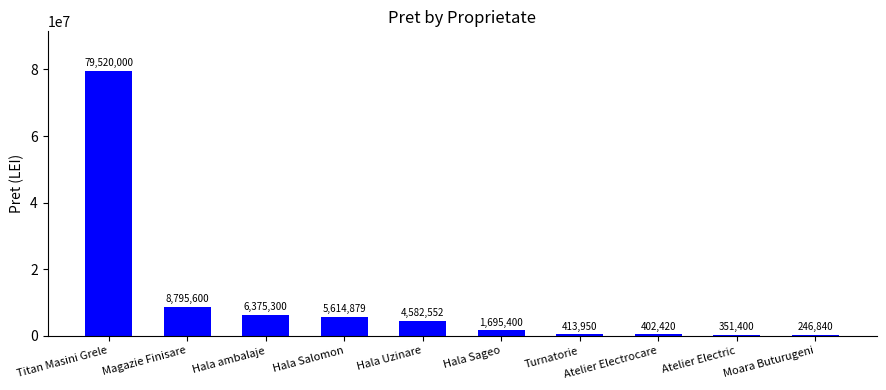

What is the ratio of the value at Titan Masini Grele to the value at Hala ambalaje?

12.5